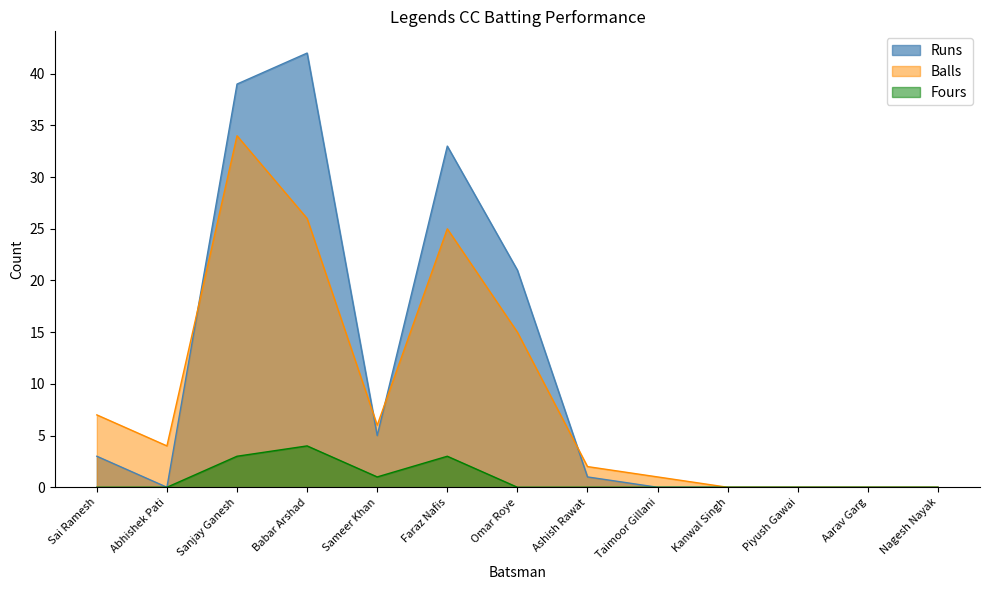

True or false: Balls and Fours intersect in this chart.

False